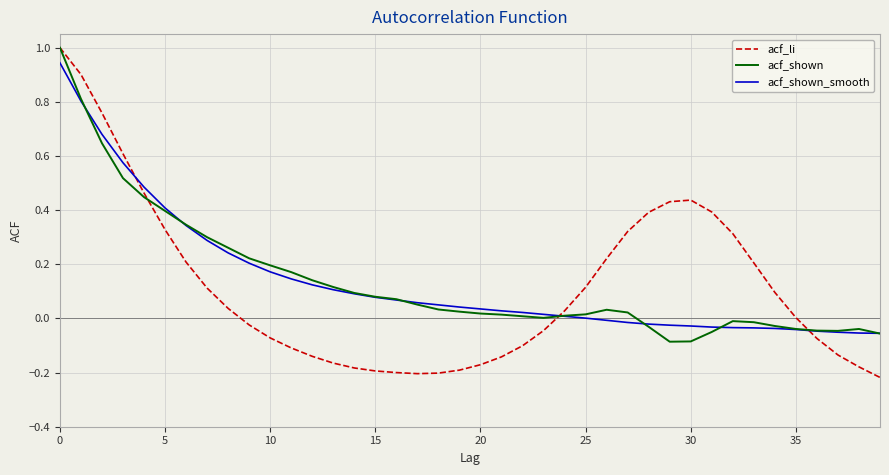

Which series has the largest range (max minus min)?

acf_li